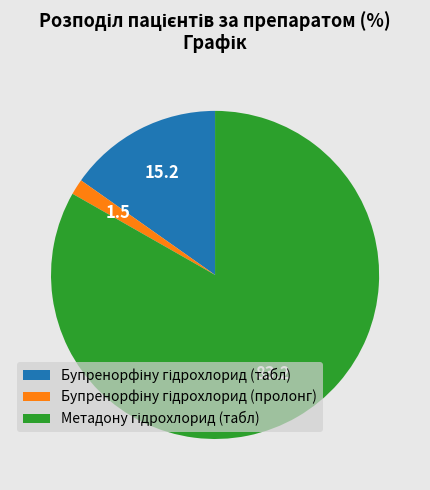

Does any single category account for the majority?

Yes